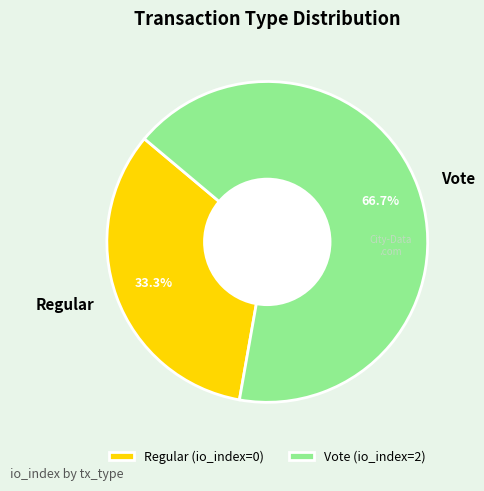

Which slice is the smallest?

Regular